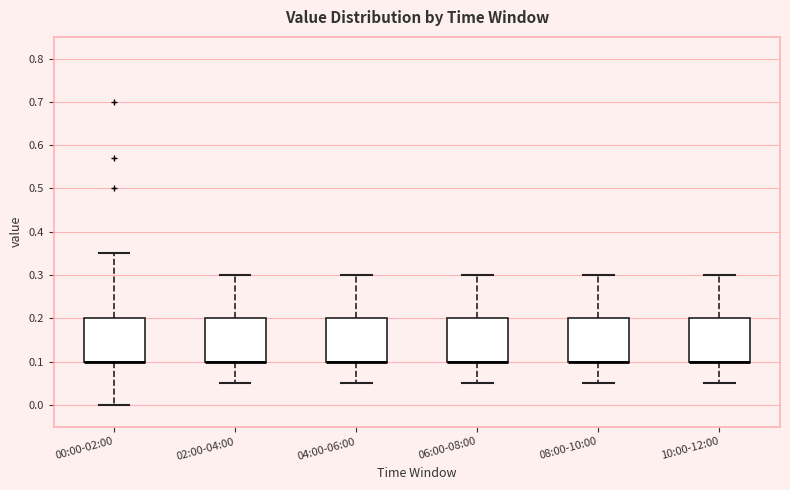

Reading left to right, read every box against the y-axis: the position of its median line, the range the box covers, and the ends of its whiskers. The values are not printed on the chart, so give them approximately, as read against the axis.

00:00-02:00: median 0.10 (drawn on the box's lower edge), box 0.10 to 0.20, whiskers 0.00 to 0.35
02:00-04:00: median 0.10 (drawn on the box's lower edge), box 0.10 to 0.20, whiskers 0.05 to 0.30
04:00-06:00: median 0.10 (drawn on the box's lower edge), box 0.10 to 0.20, whiskers 0.05 to 0.30
06:00-08:00: median 0.10 (drawn on the box's lower edge), box 0.10 to 0.20, whiskers 0.05 to 0.30
08:00-10:00: median 0.10 (drawn on the box's lower edge), box 0.10 to 0.20, whiskers 0.05 to 0.30
10:00-12:00: median 0.10 (drawn on the box's lower edge), box 0.10 to 0.20, whiskers 0.05 to 0.30